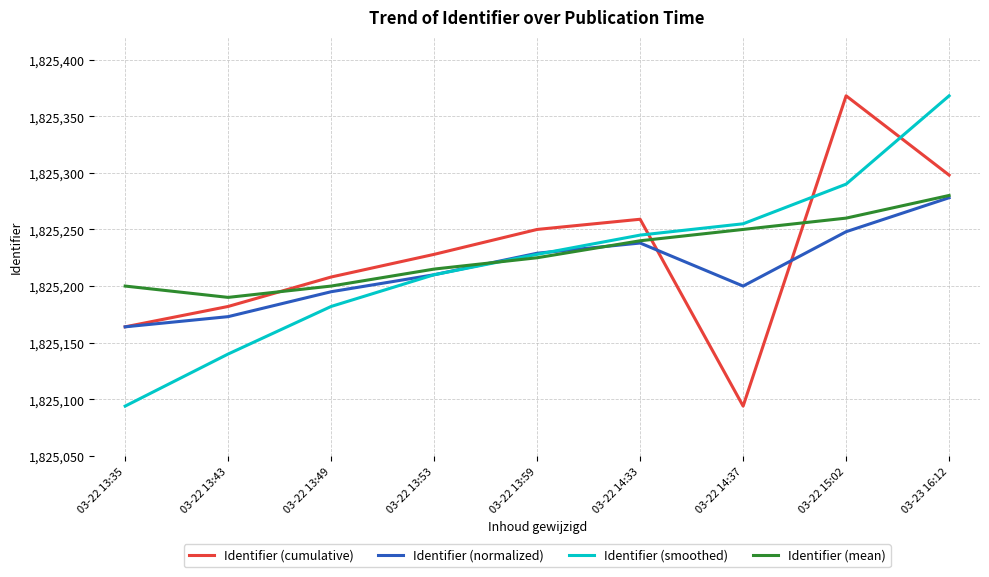

At which label does Identifier (normalized) reach its minimum?

03-22 13:35